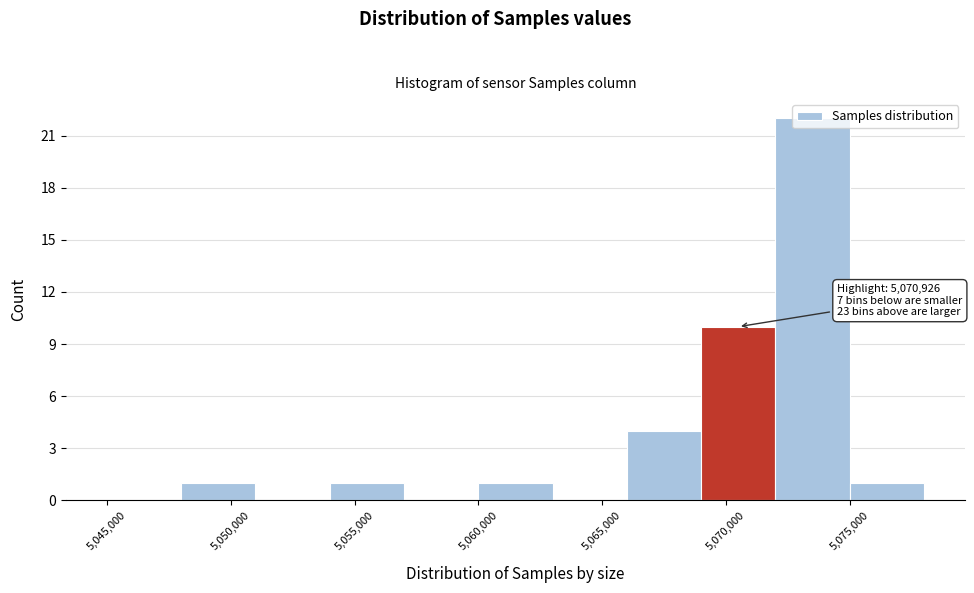

Over which range of the x-axis is the bar tallest?

5072000 to 5075000